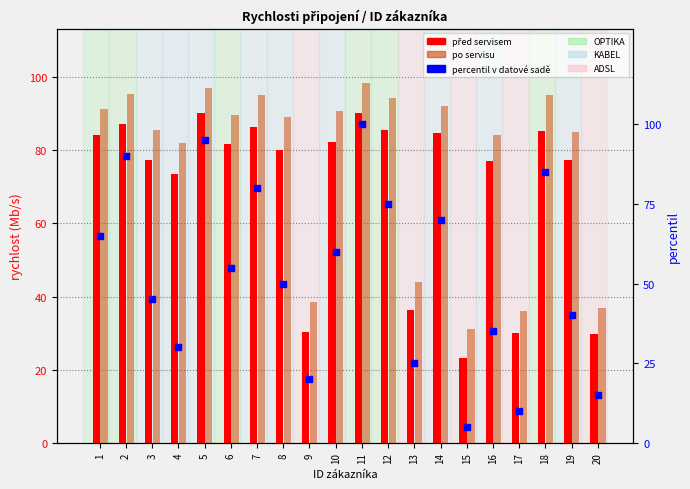

Is the value of percentil v datové sadě at 15 greater than the value of před servisem at 2?

No